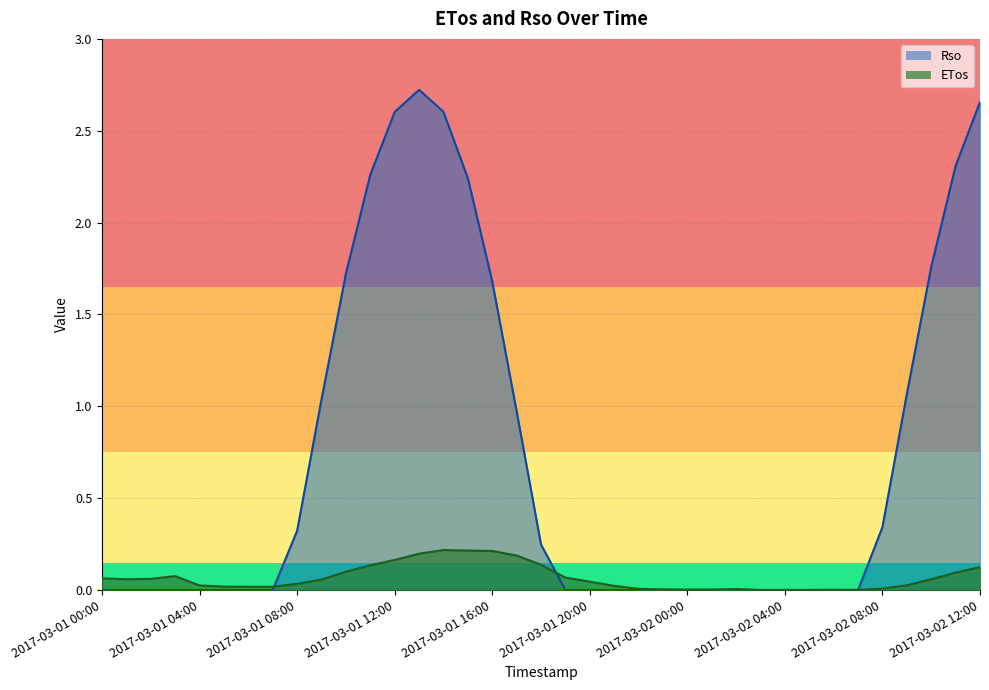

At how many categories does at least one series exceed 0?

37